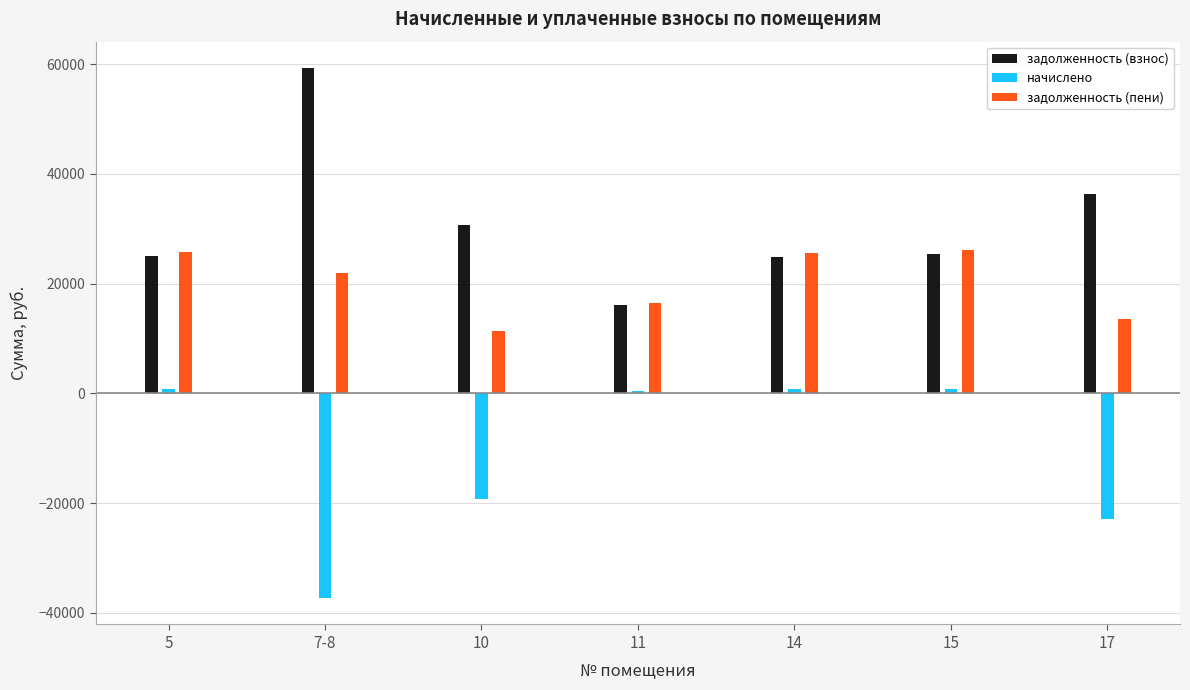

What is the difference between the maximum and minimum values in the задолженность (взнос) series?

43198.9